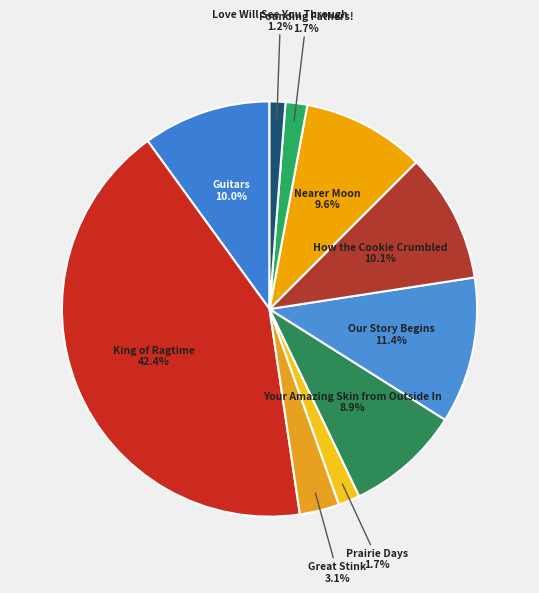

To the nearest percent, what is the difference between the largest and smallest slice percentages?

41%